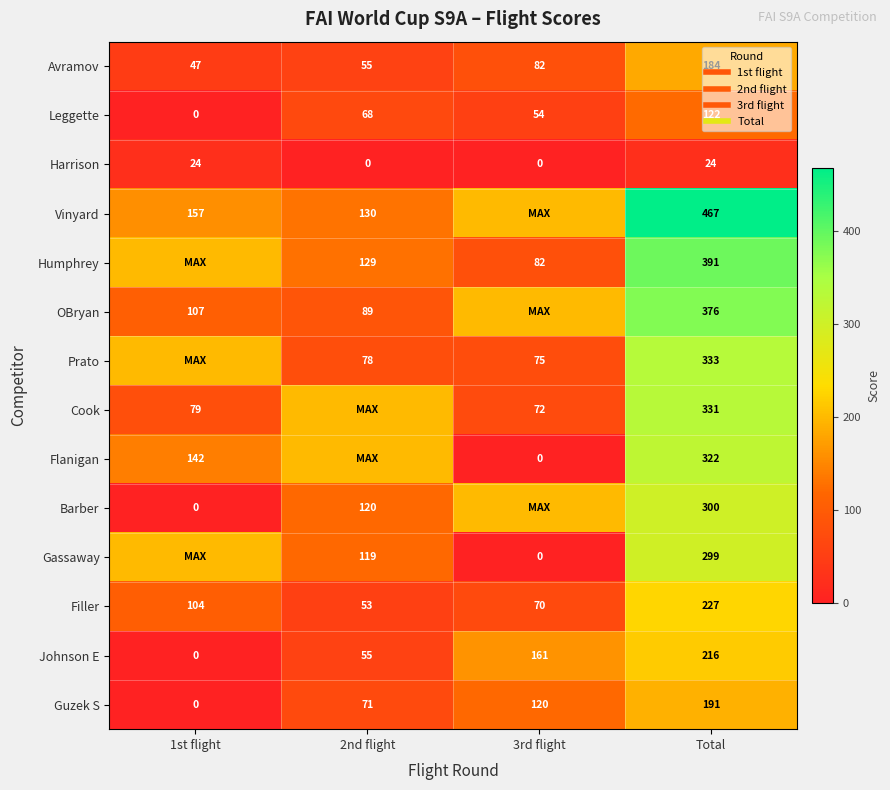

Which series has the largest range (max minus min)?

Vinyard